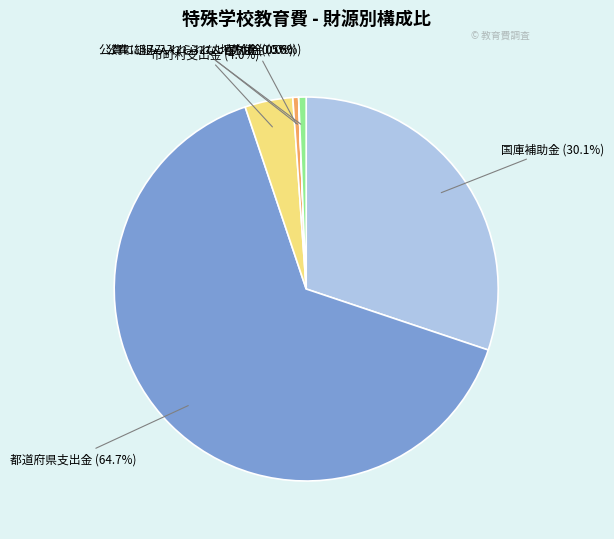

What percentage is the 国庫補助金 slice, to the nearest percent?

30%